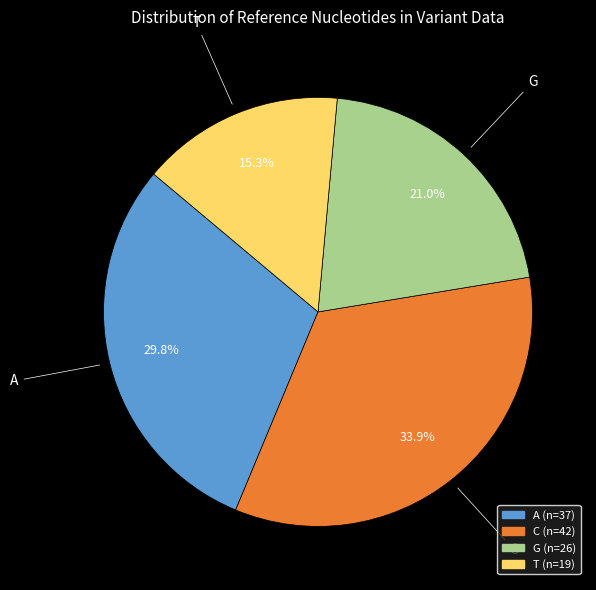

What portion of the pie excludes T?

84.7%